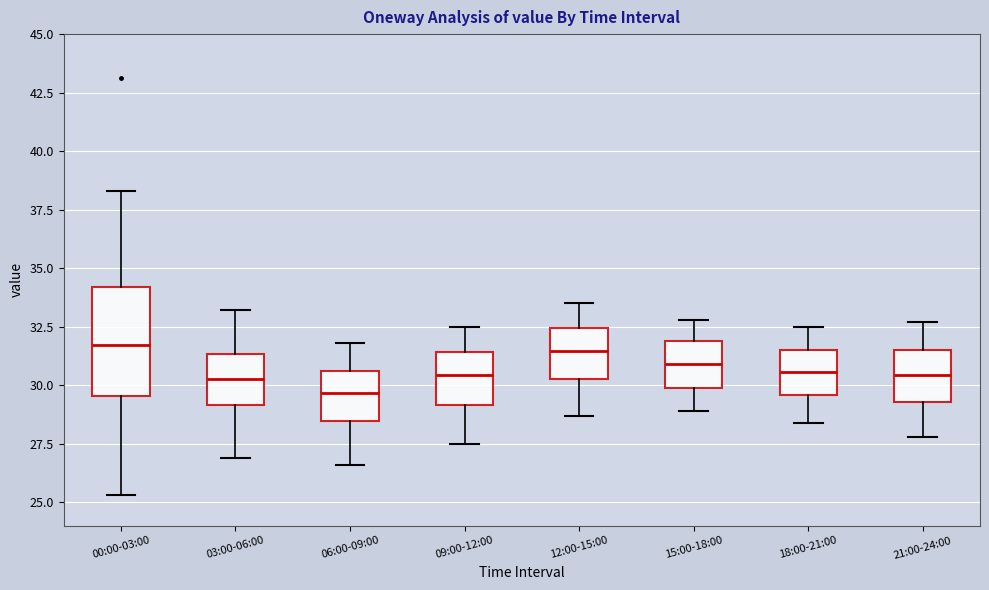

Which box is the tallest, from its lower edge to its upper edge?

00:00-03:00